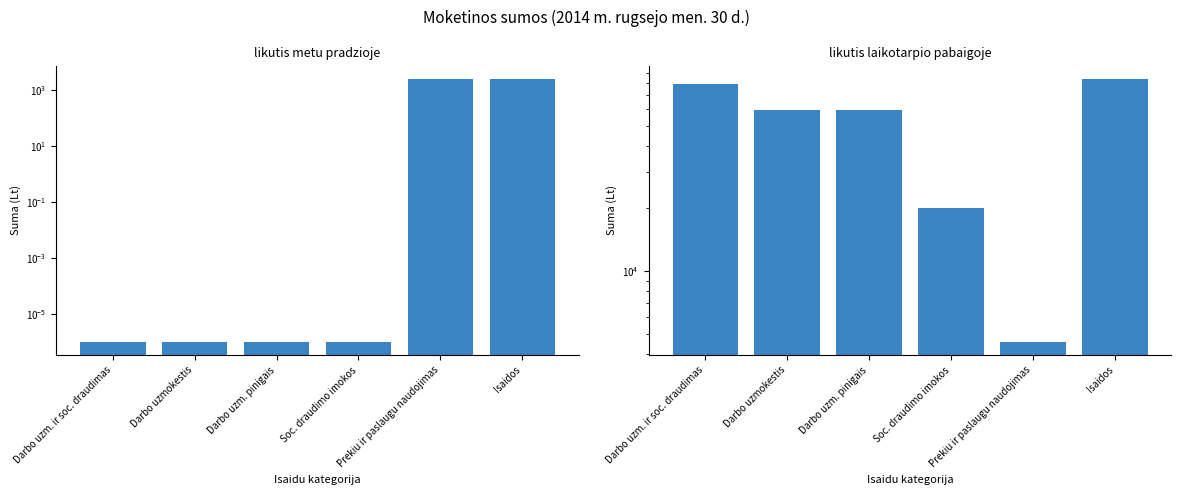

How many values in the likutis laikotarpio pabaigoje series exceed 59621?

4